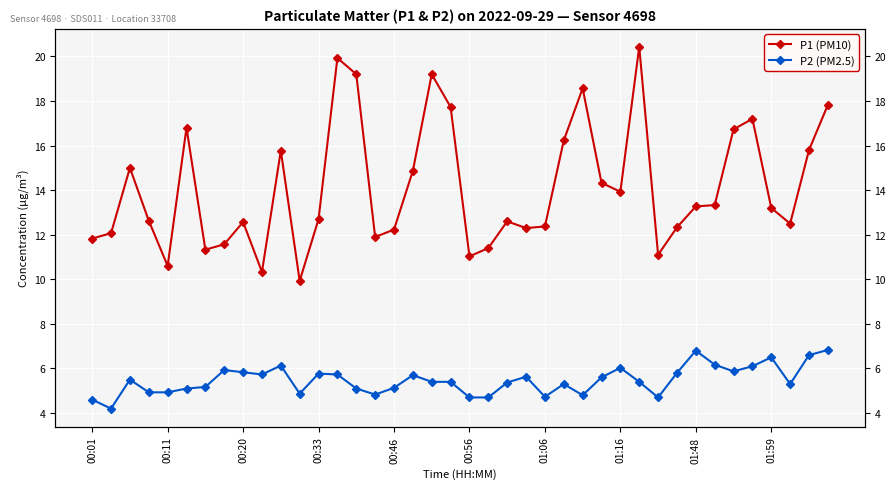

What is the difference between the second highest and second lowest values in the P2 (PM2.5) series?

2.2